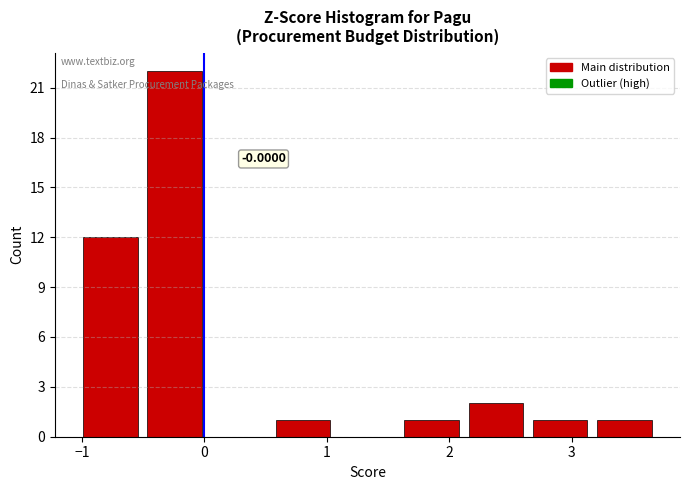

Which range on the x-axis has the tallest bar?

-0.5 to 0.0